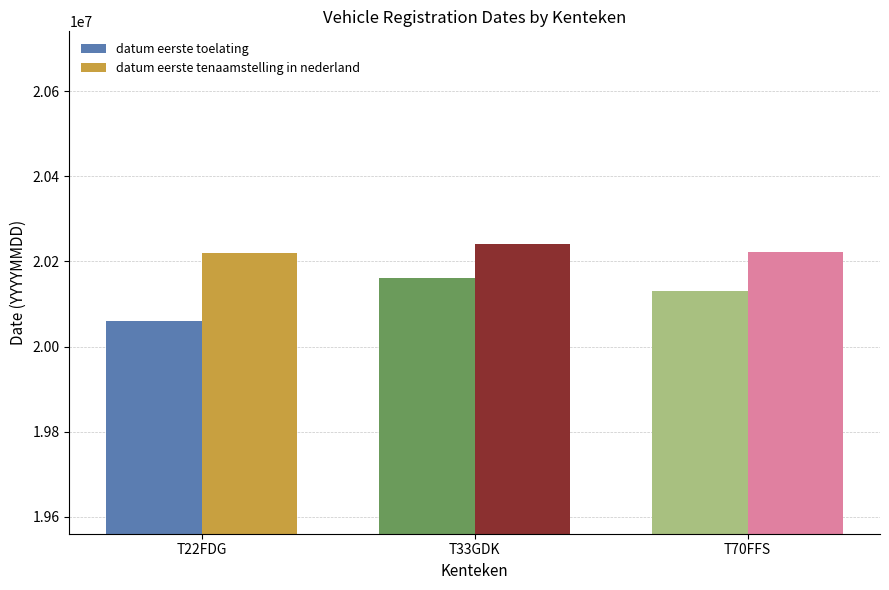

What is the spread (max minus min) of values at T70FFS?

90598